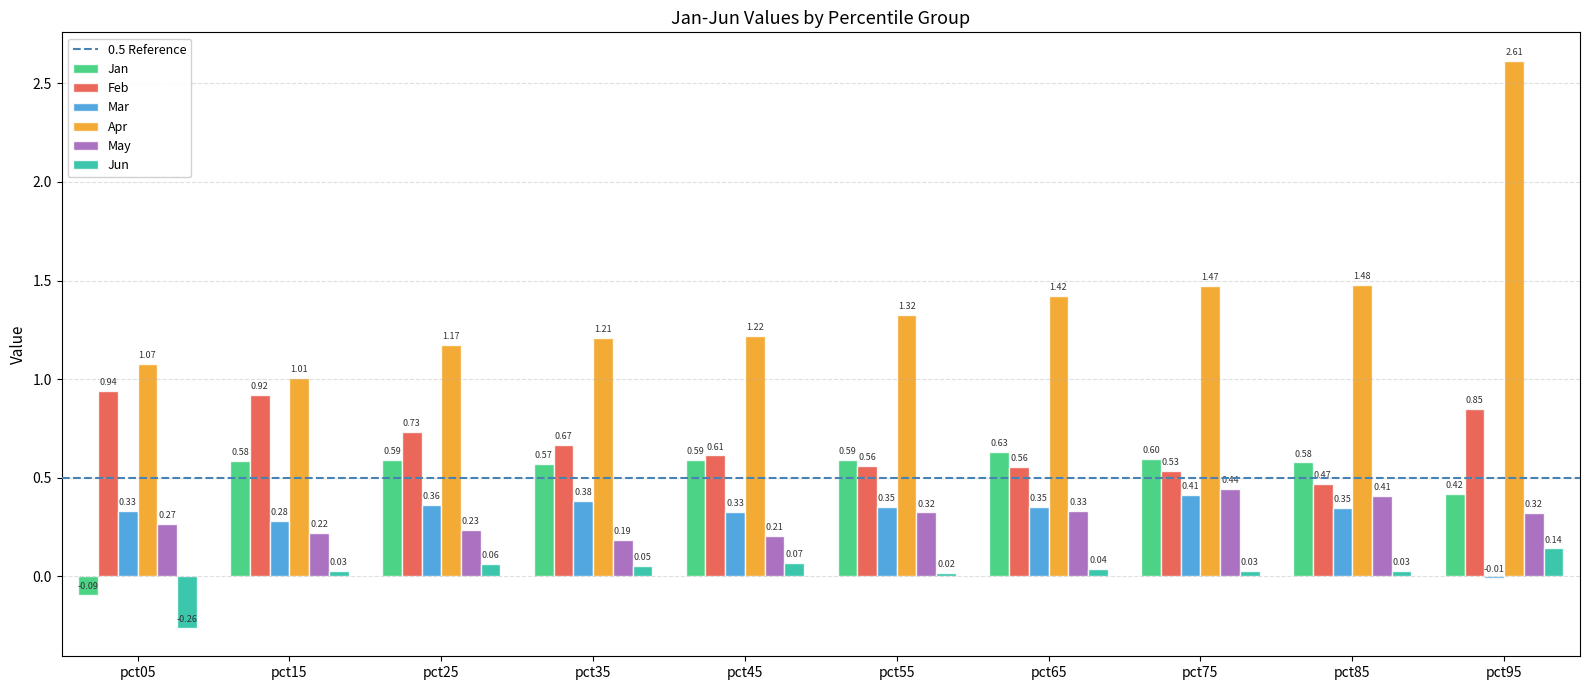

True or false: Jan has a value of 1.0 at pct35.

False